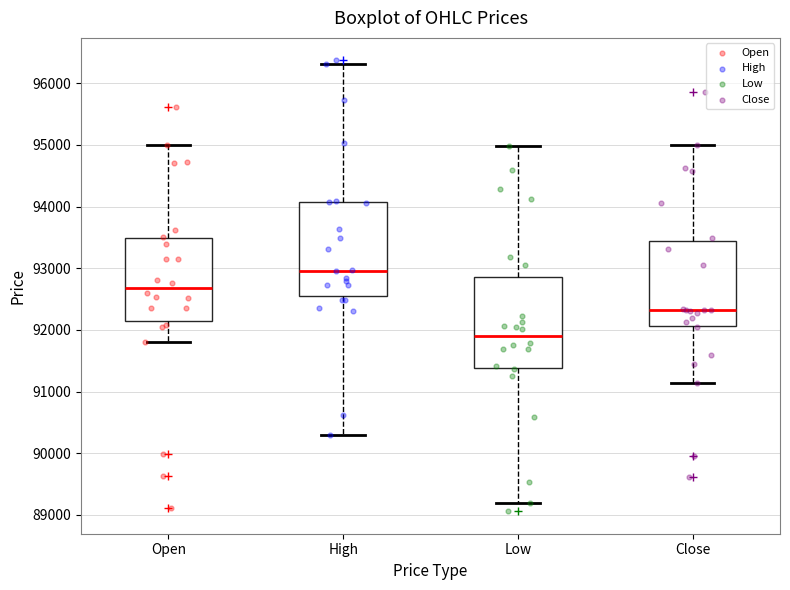

Reading left to right, transcribe this box plot: for each box, give where its median line is, the range the box spans, and where its two whiskers end, as read against the y-axis. The values are not printed on the chart, so give them approximately, as read against the axis.

Open: median 92700, box 92200 to 93500, whiskers 91800 to 95000
High: median 93000, box 92600 to 94100, whiskers 90300 to 96300
Low: median 91900, box 91400 to 92900, whiskers 89200 to 95000
Close: median 92300, box 92100 to 93400, whiskers 91100 to 95000